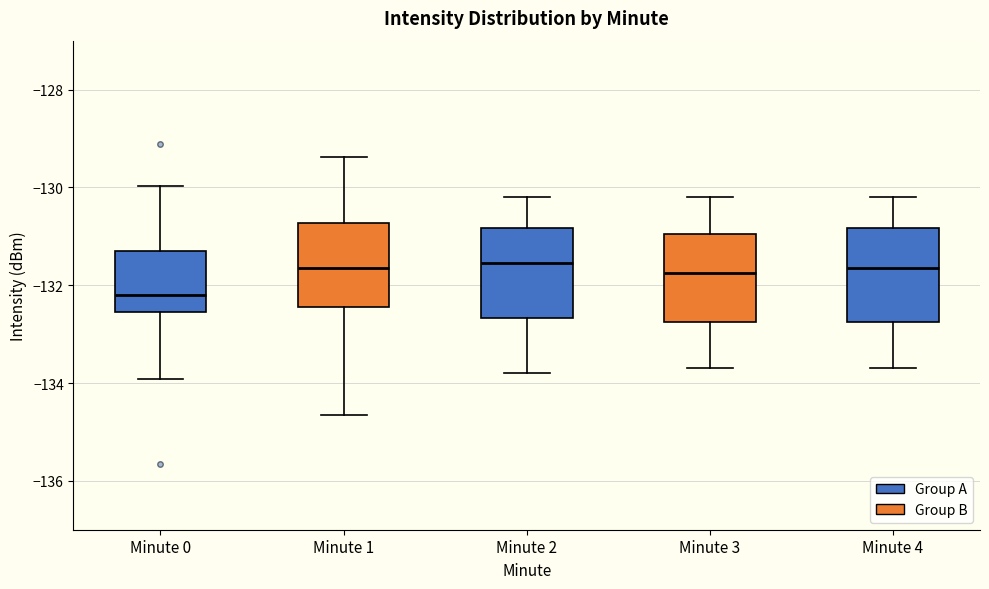

Where does the upper whisker of the box for Minute 4 end on the y-axis? The values are not printed on the chart, so give them approximately, as read against the axis.

-130.2